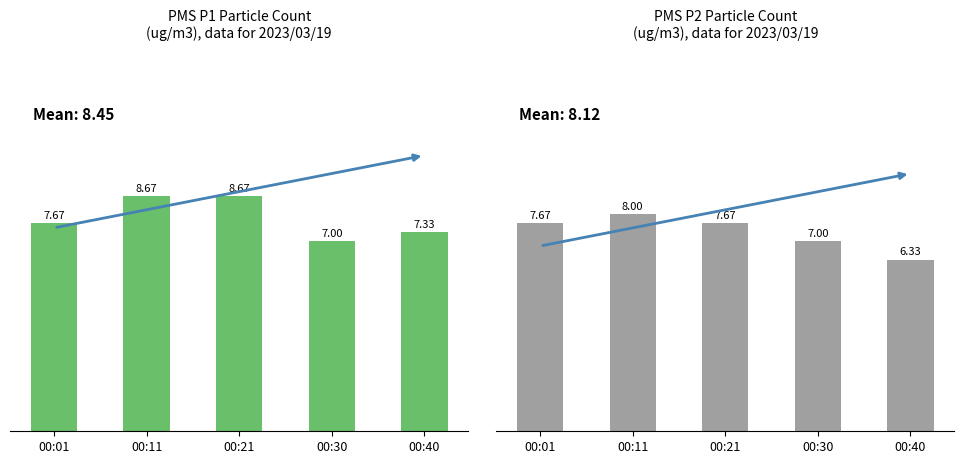

True or false: PMS_P2 has a value of 6.3 at 00:40.

True